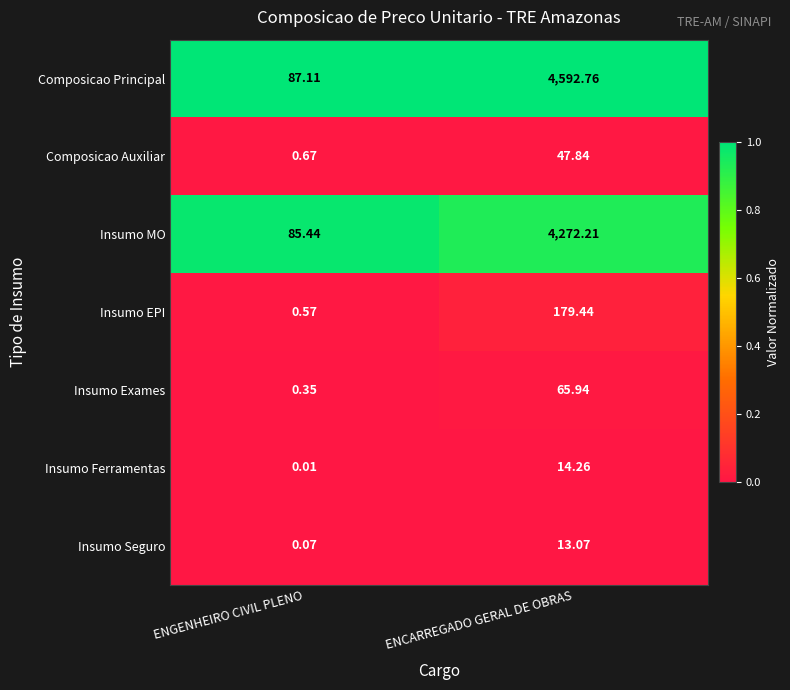

Where does the Insumo MO series first go above 4272?

ENCARREGADO GERAL DE OBRAS